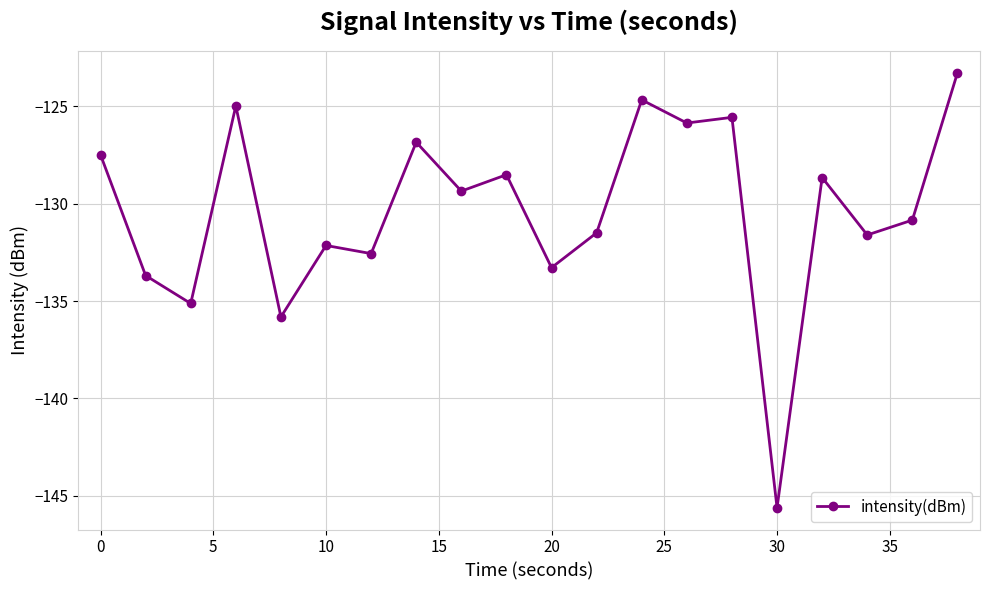

What is the average value?

-130.4